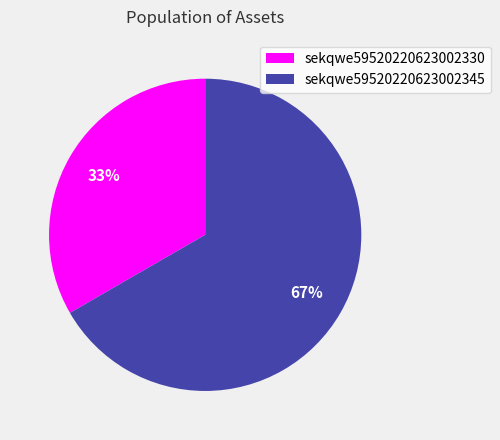

Which slice is the smallest?

sekqwe59520220623002330